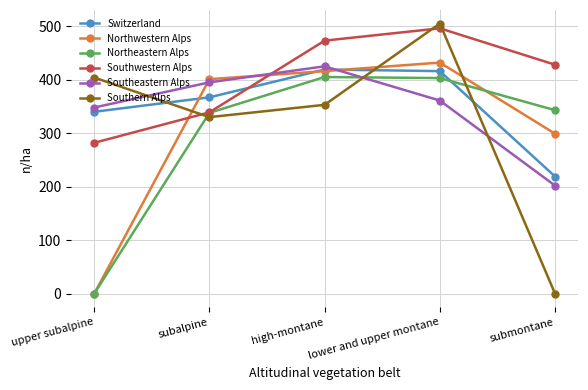

What are all the series names shown in the legend?

Switzerland, Northwestern Alps, Northeastern Alps, Southwestern Alps, Southeastern Alps, Southern Alps